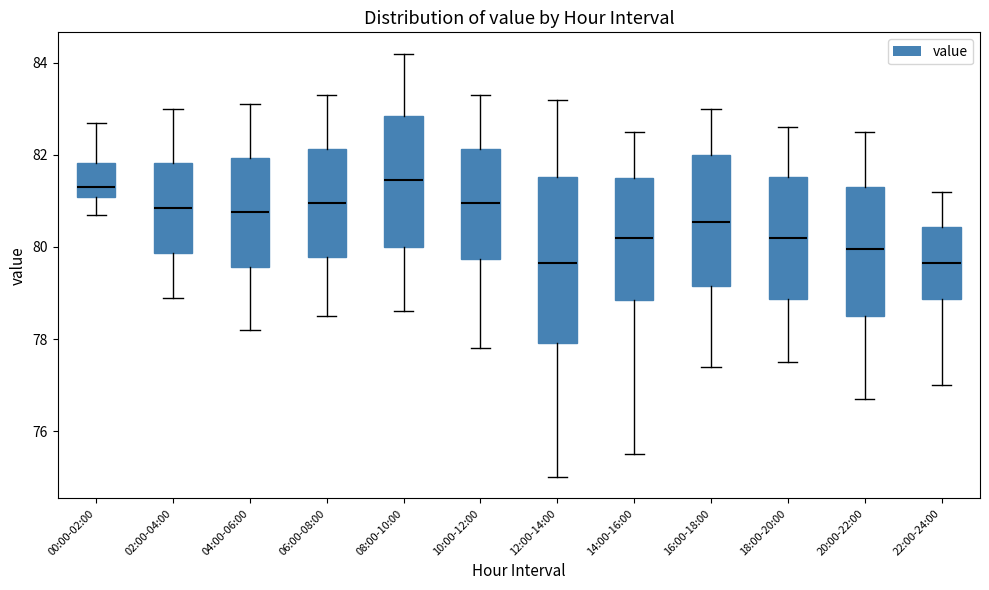

Reading left to right, read every box against the y-axis: the position of its median line, the range the box covers, and the ends of its whiskers. The values are not printed on the chart, so give them approximately, as read against the axis.

00:00-02:00: median 81.4, box 81.0 to 81.8, whiskers 80.8 to 82.8
02:00-04:00: median 80.8, box 79.8 to 81.8, whiskers 79.0 to 83.0
04:00-06:00: median 80.8, box 79.6 to 82.0, whiskers 78.2 to 83.2
06:00-08:00: median 81.0, box 79.8 to 82.2, whiskers 78.6 to 83.4
08:00-10:00: median 81.4, box 80.0 to 82.8, whiskers 78.6 to 84.2
10:00-12:00: median 81.0, box 79.8 to 82.2, whiskers 77.8 to 83.4
12:00-14:00: median 79.6, box 78.0 to 81.6, whiskers 75.0 to 83.2
14:00-16:00: median 80.2, box 78.8 to 81.6, whiskers 75.6 to 82.6
16:00-18:00: median 80.6, box 79.2 to 82.0, whiskers 77.4 to 83.0
18:00-20:00: median 80.2, box 78.8 to 81.6, whiskers 77.6 to 82.6
20:00-22:00: median 80.0, box 78.6 to 81.4, whiskers 76.8 to 82.6
22:00-24:00: median 79.6, box 78.8 to 80.4, whiskers 77.0 to 81.2